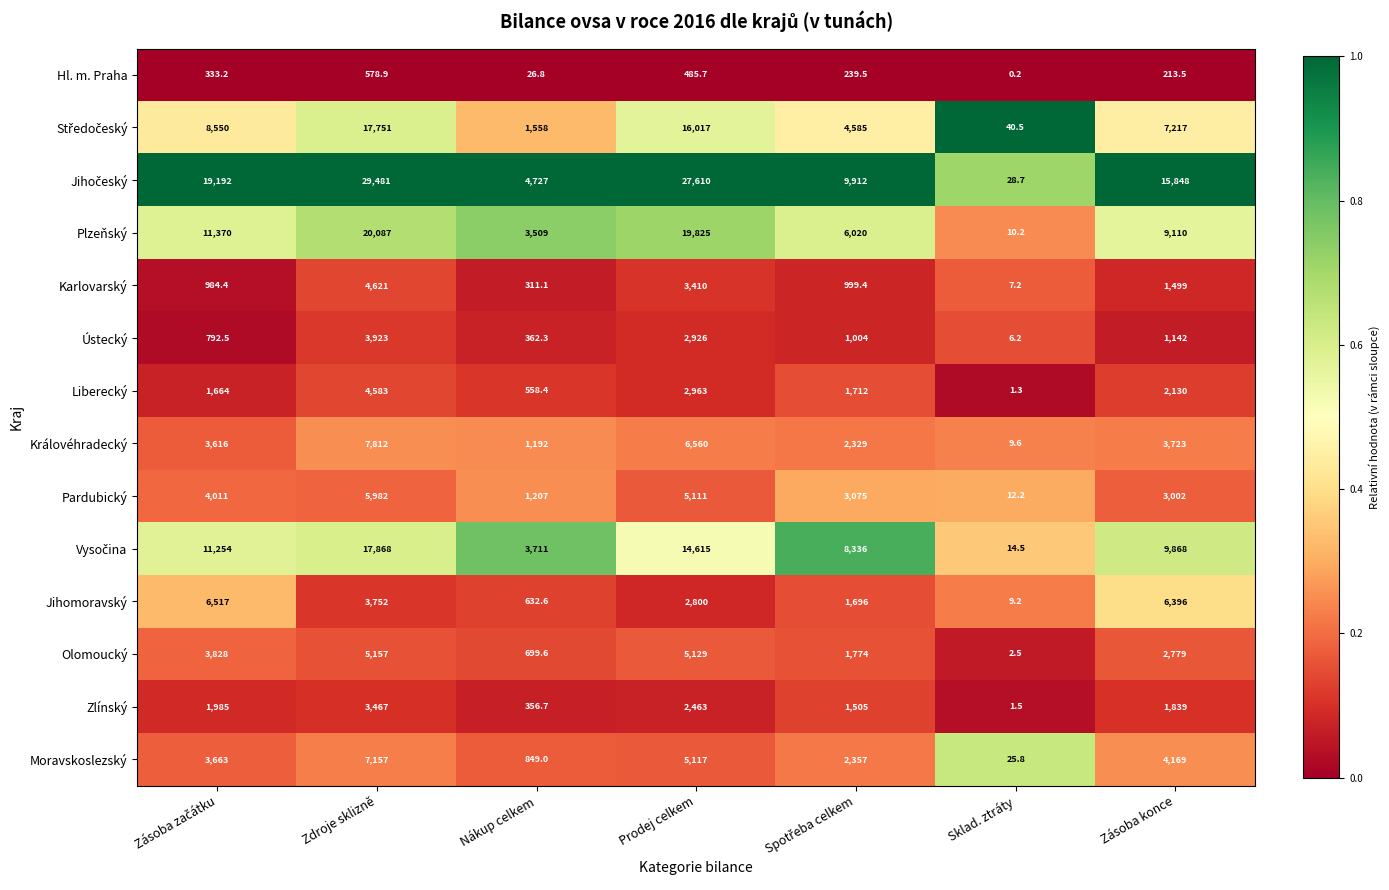

What is the maximum value shown in the chart?

29481.0